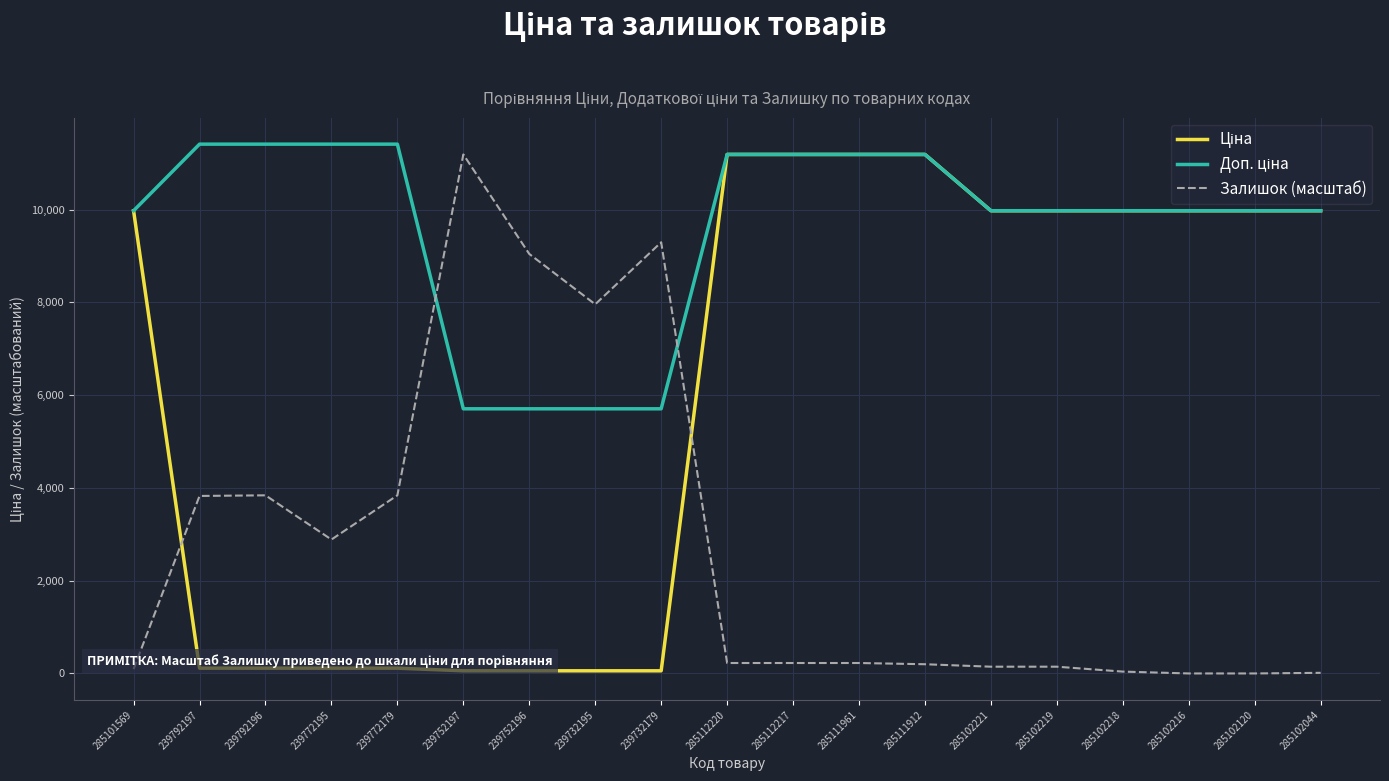

Is it true that Залишок (масштаб) equals 14434.8 at 239752196?

False